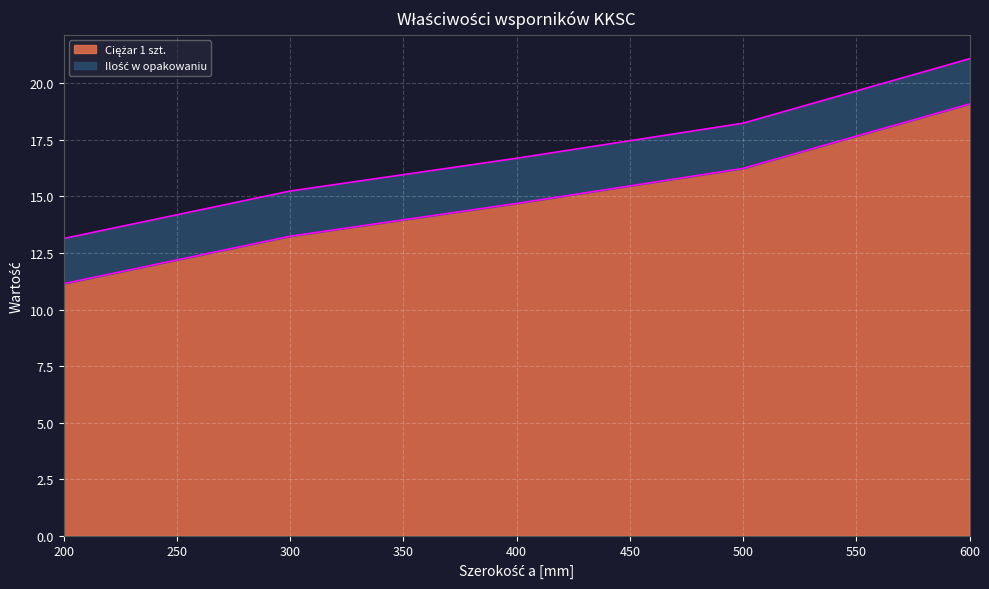

Rank the categories by value from lowest to highest.

200, 300, 400, 500, 600